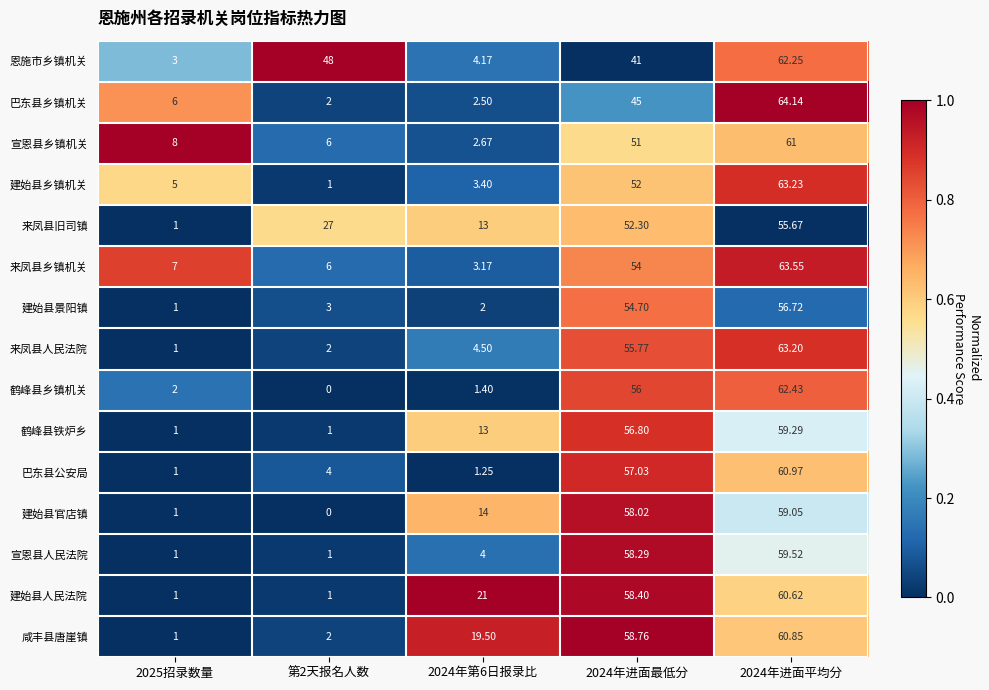

List the series in order of their peak value, highest first.

巴东县乡镇机关, 来凤县乡镇机关, 建始县乡镇机关, 来凤县人民法院, 鹤峰县乡镇机关, 恩施市乡镇机关, 宣恩县乡镇机关, 巴东县公安局, 咸丰县唐崖镇, 建始县人民法院, 宣恩县人民法院, 鹤峰县铁炉乡, 建始县官店镇, 建始县景阳镇, 来凤县旧司镇